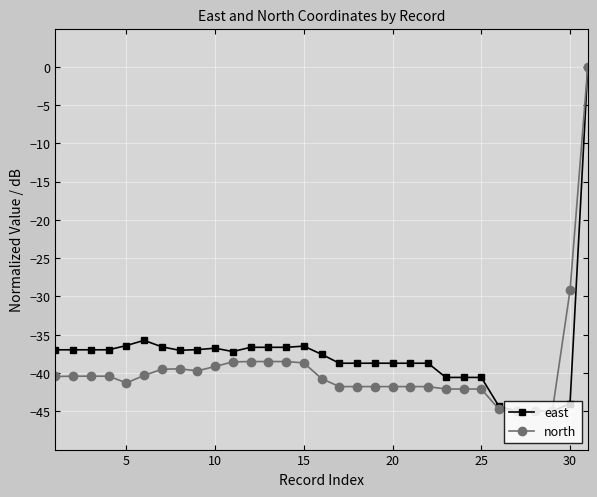

What is the average value of the east series?

-37.6